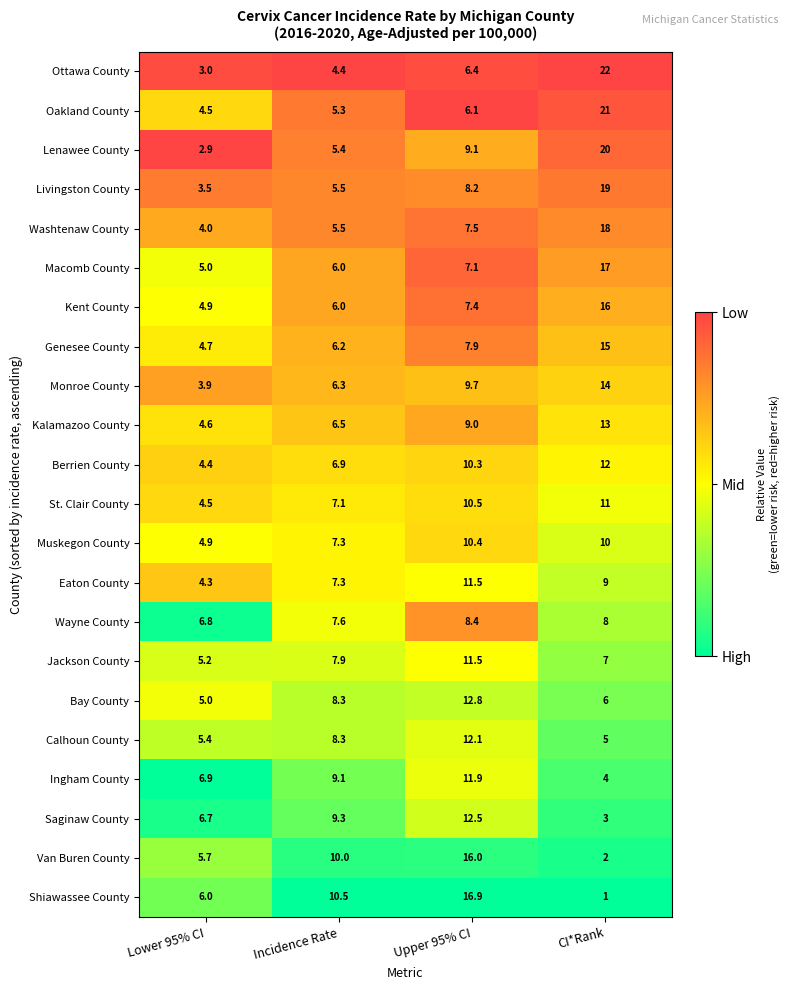

Where is Ottawa County nearest to the value 12?

Upper 95% CI